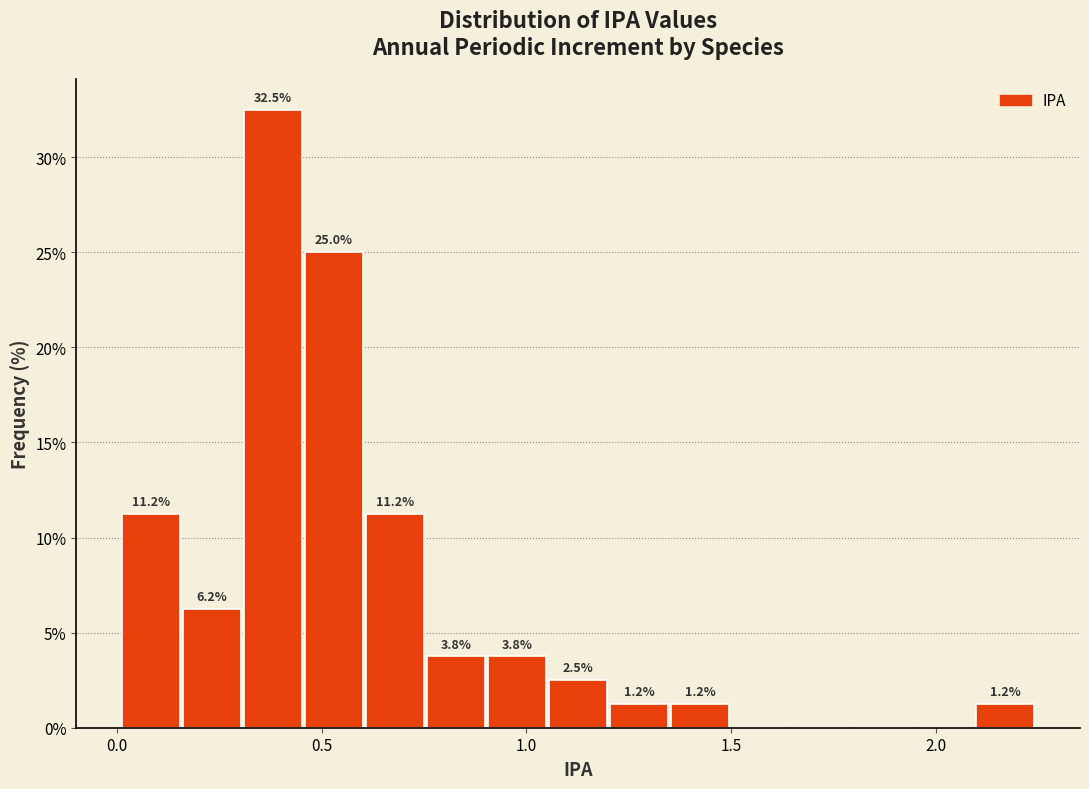

Around what value on the x-axis is the tallest bar? Give the approximate position of its centre, as read against the axis.

0.40